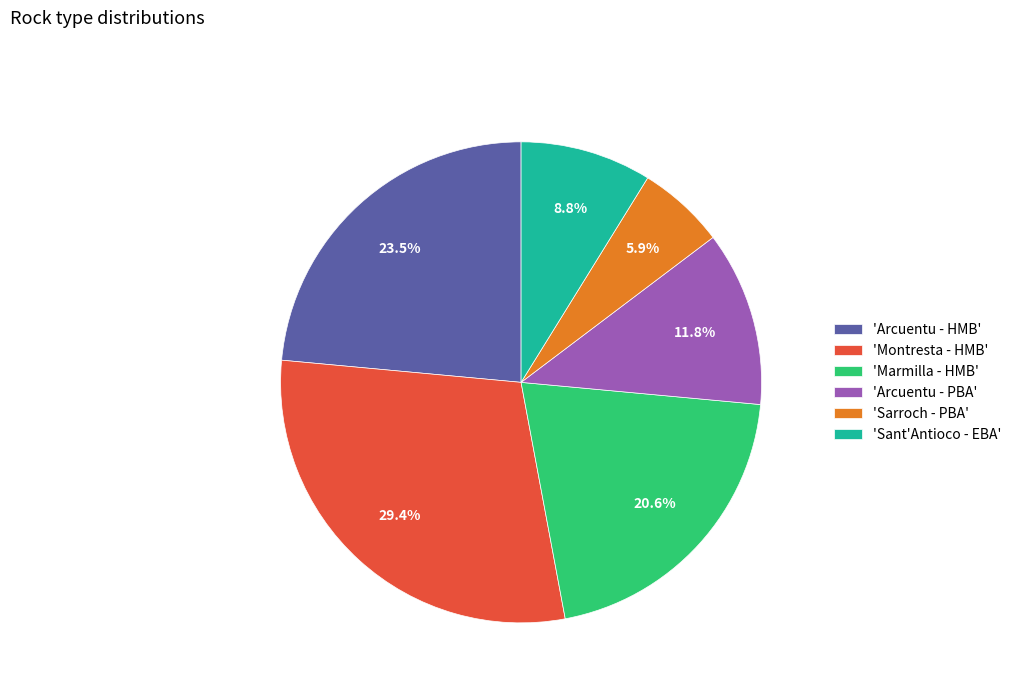

Does any single category account for the majority?

No